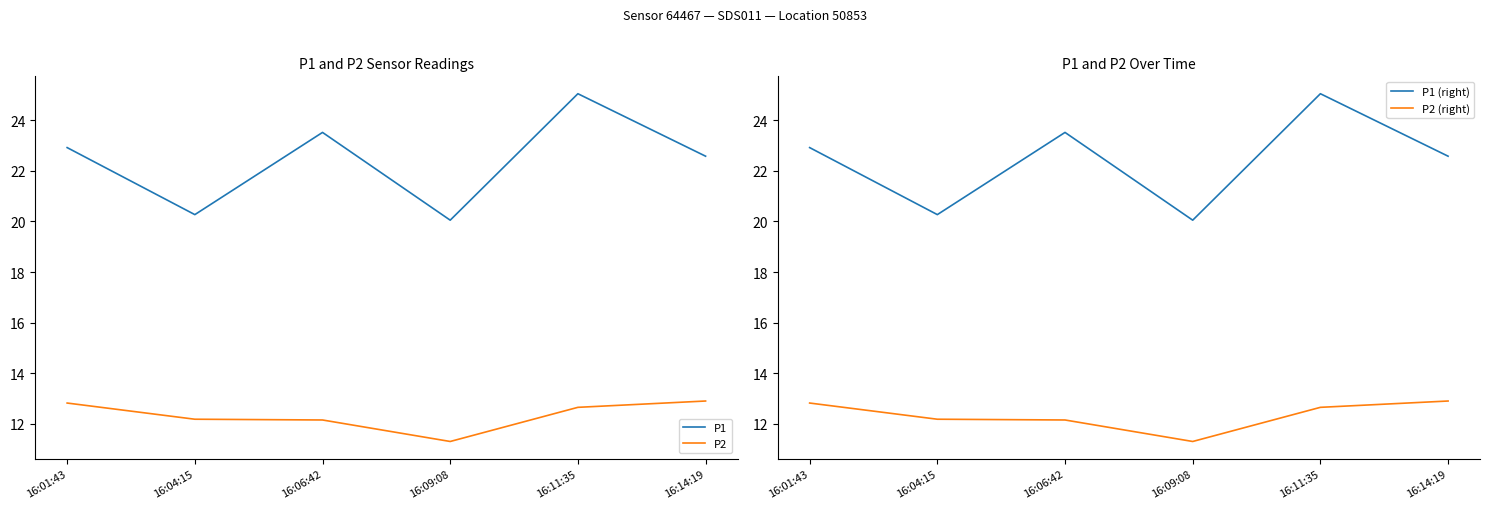

Reading left to right, extract all data points from this chart.

P1: 16:01:43=22.9	16:04:15=20.3	16:06:42=23.5	16:09:08=20.1	16:11:35=25.1	16:14:19=22.6
P2: 16:01:43=12.8	16:04:15=12.2	16:06:42=12.2	16:09:08=11.3	16:11:35=12.7	16:14:19=12.9
P1 (right): 16:01:43=22.9	16:04:15=20.3	16:06:42=23.5	16:09:08=20.1	16:11:35=25.1	16:14:19=22.6
P2 (right): 16:01:43=12.8	16:04:15=12.2	16:06:42=12.2	16:09:08=11.3	16:11:35=12.7	16:14:19=12.9